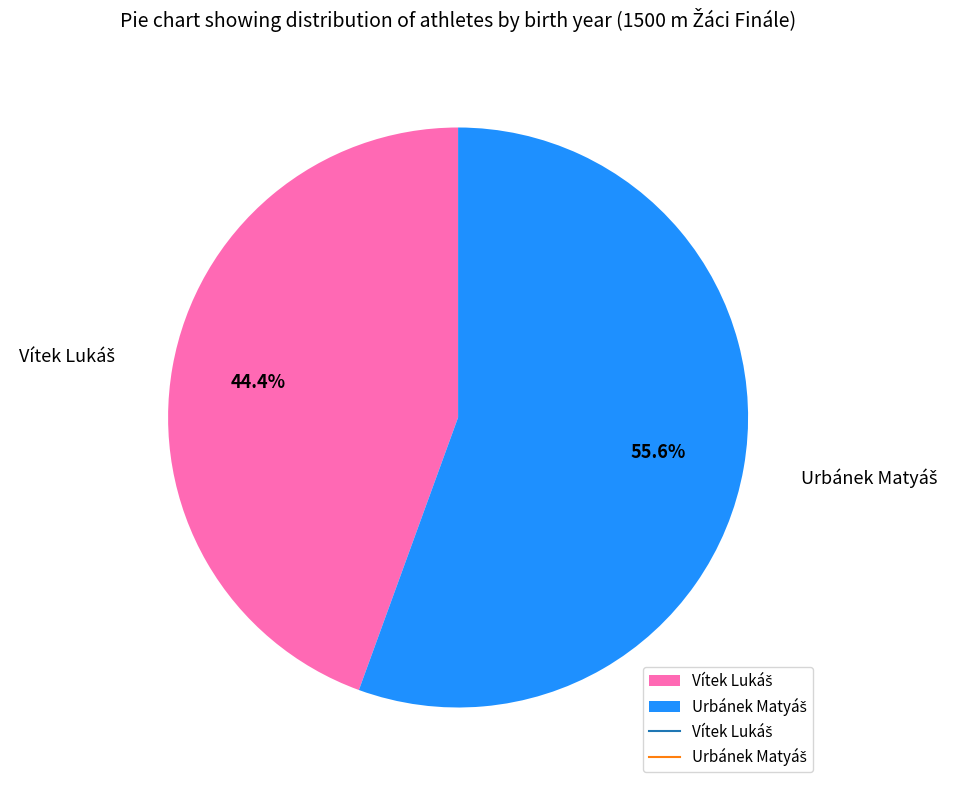

Is there a majority slice in this chart?

Yes